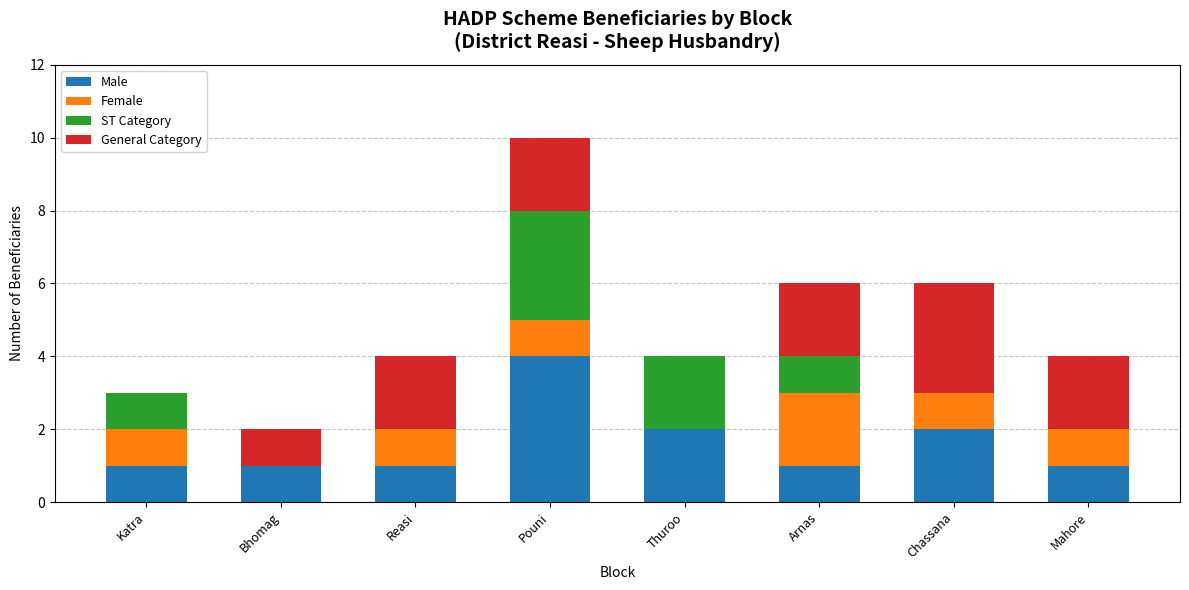

What is the average value of the Male series?

2